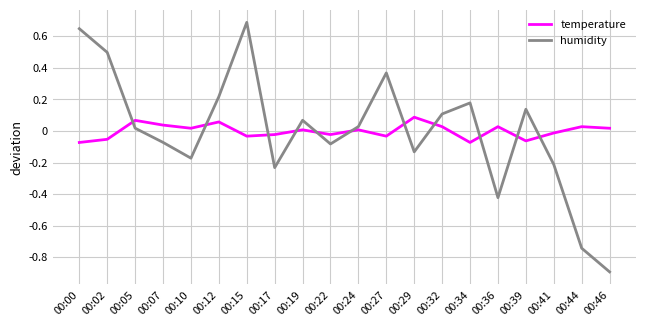

The temperature series shows -0.0 at 00:41. True or false?

True